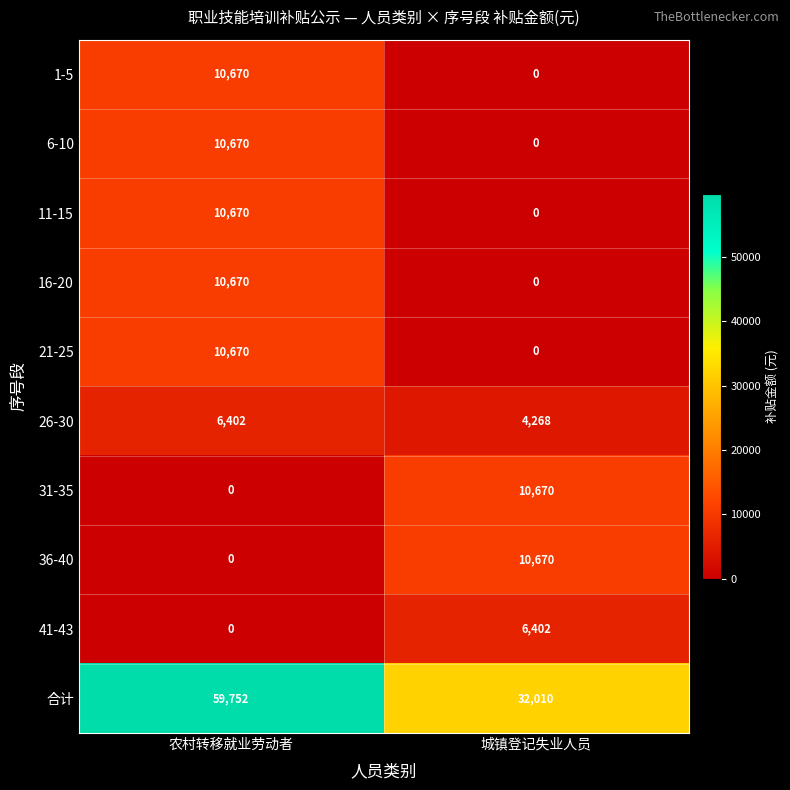

What is the sum of the 11-15 values at 城镇登记失业人员 and 农村转移就业劳动者?

10670